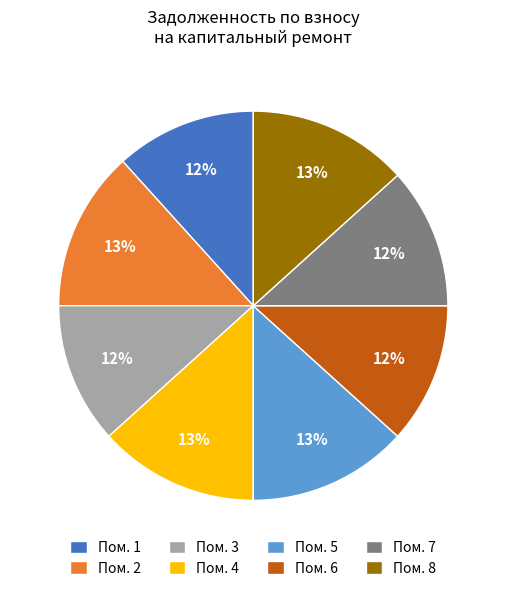

Is it true that Пом. 1 is 21% of the pie?

False